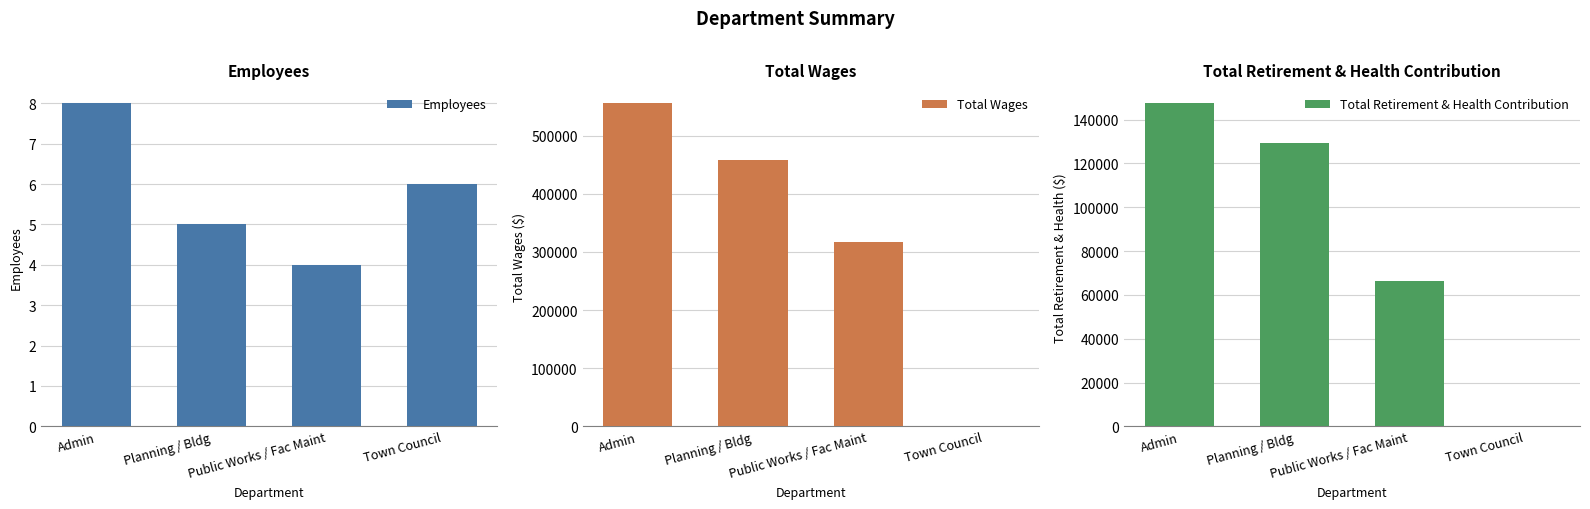

What are all the series names shown in the legend?

Employees, Total Wages, Total Retirement & Health Contribution